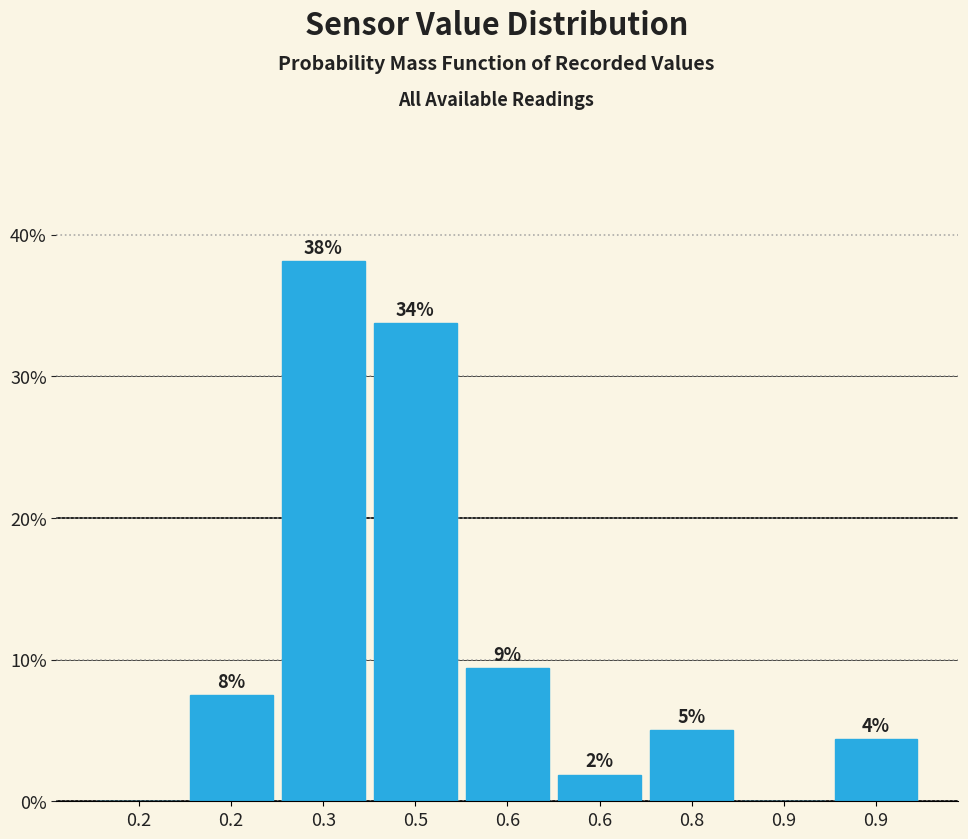

Are the bars horizontal?

No